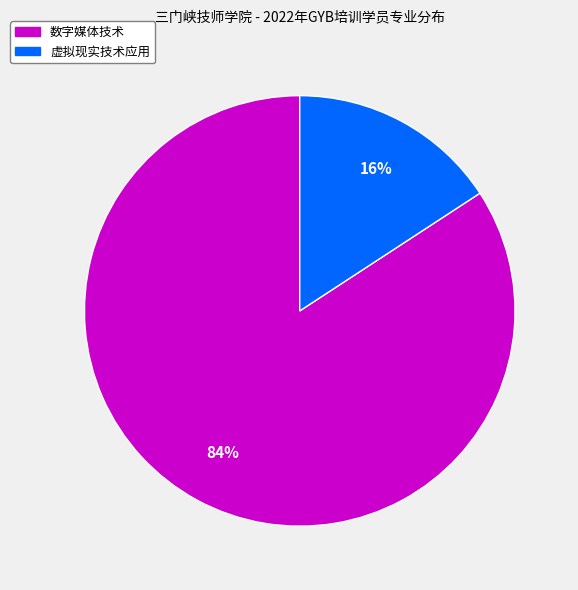

Do 数字媒体技术 and 虚拟现实技术应用 together represent more than half of the pie?

Yes